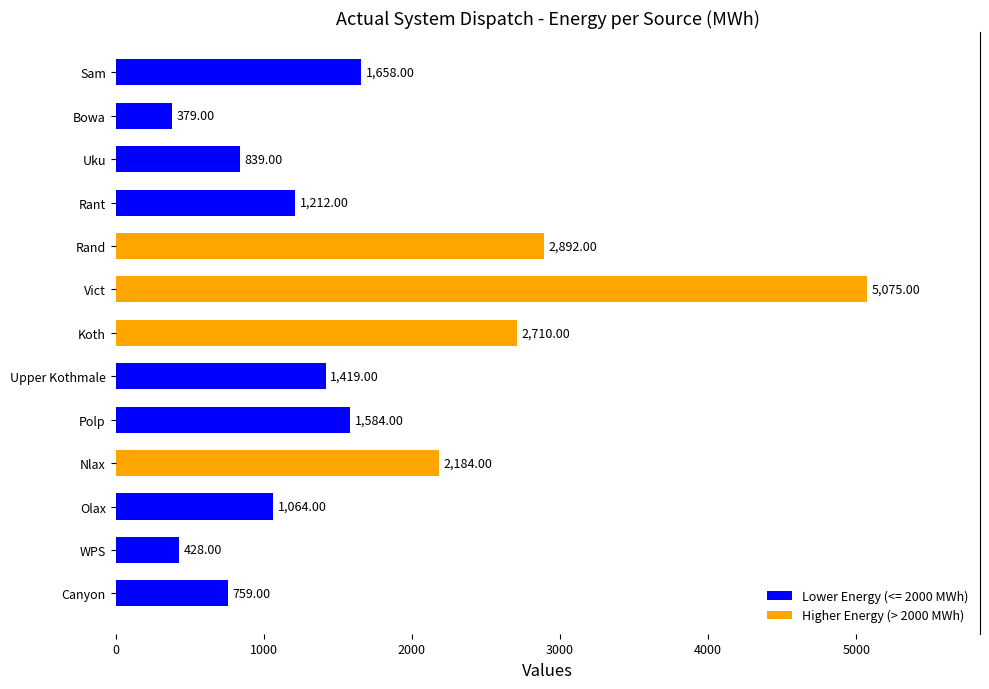

How many data points does each series have?

13